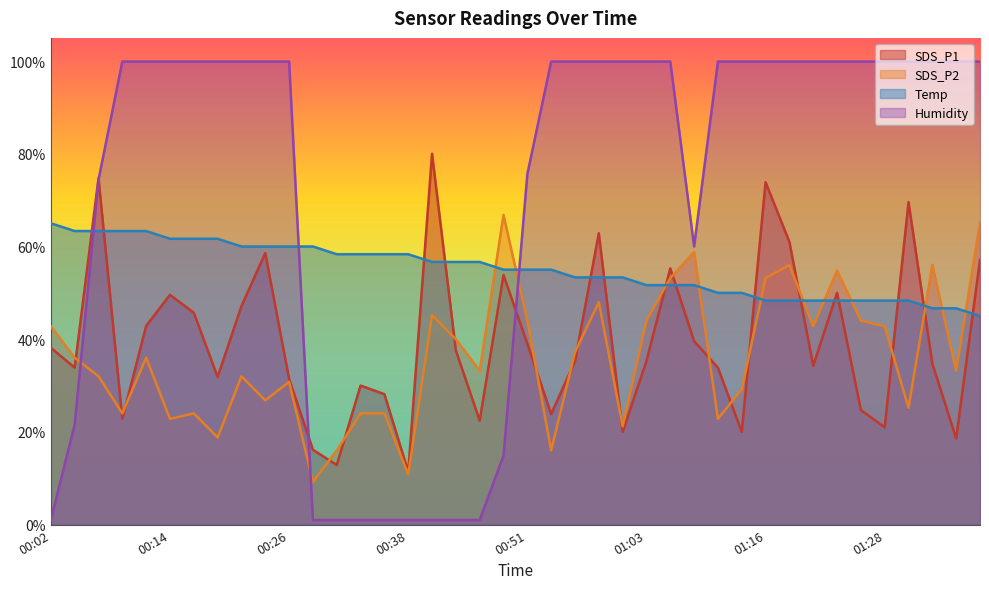

What is the difference between the maximum and second lowest values in the Temp series?

18.3